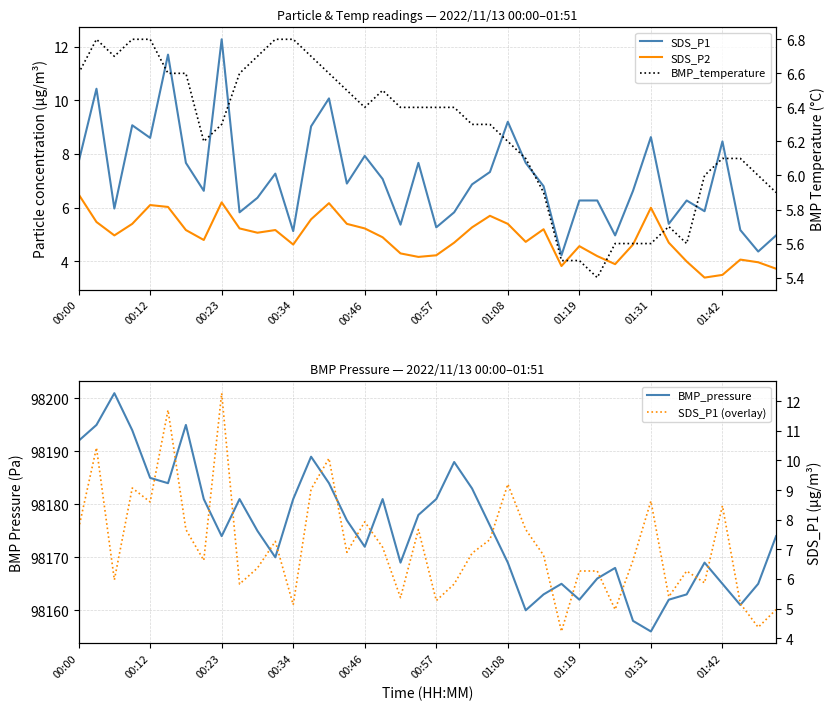

What is the maximum value shown in the chart?

98201.0